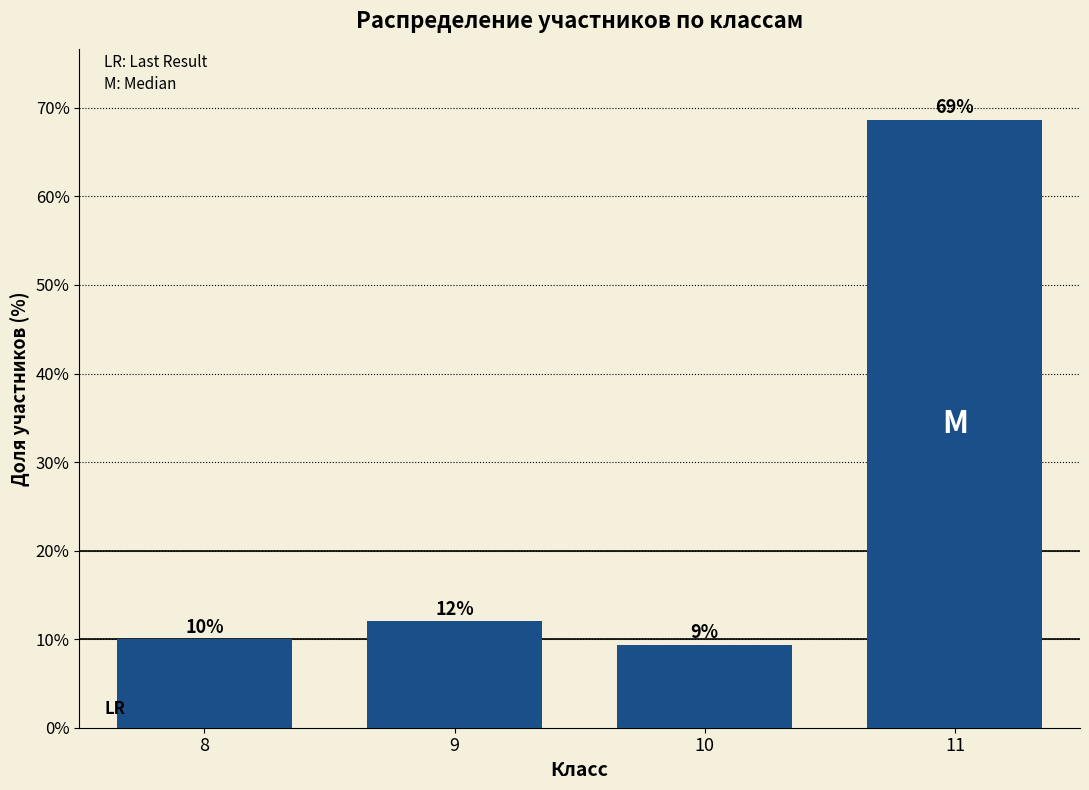

Read the value at 8.

10.0